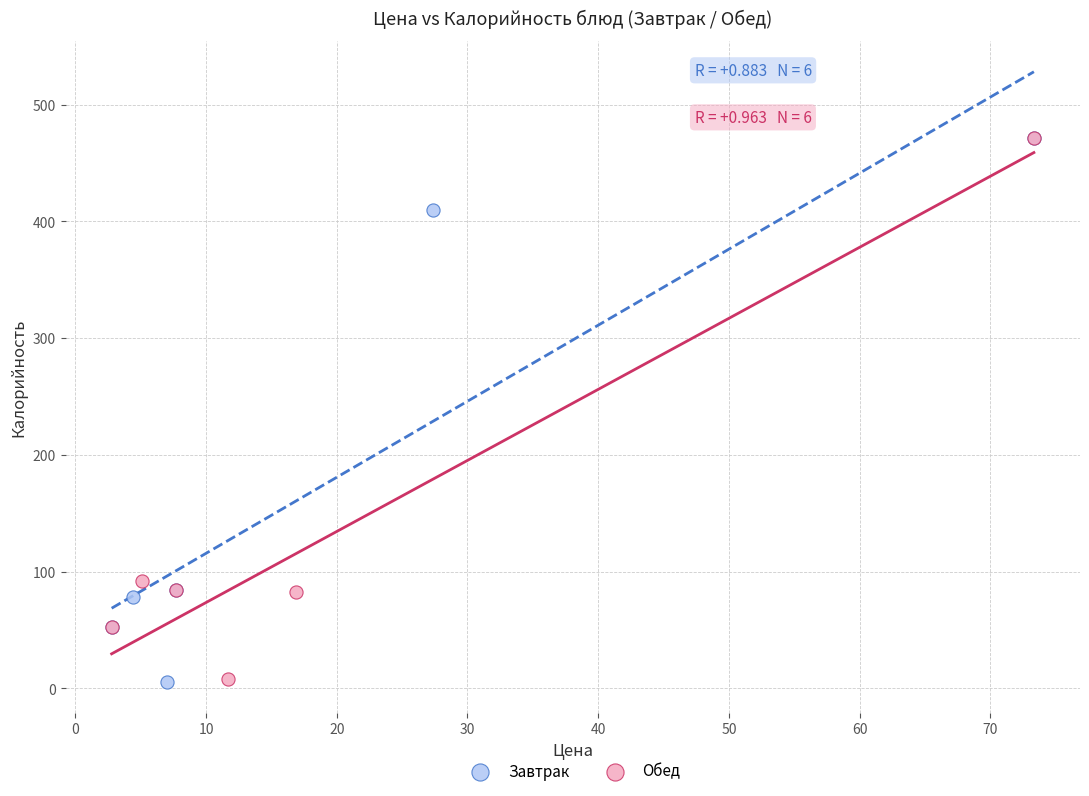

Which series has the largest Y range (max minus min)?

Завтрак